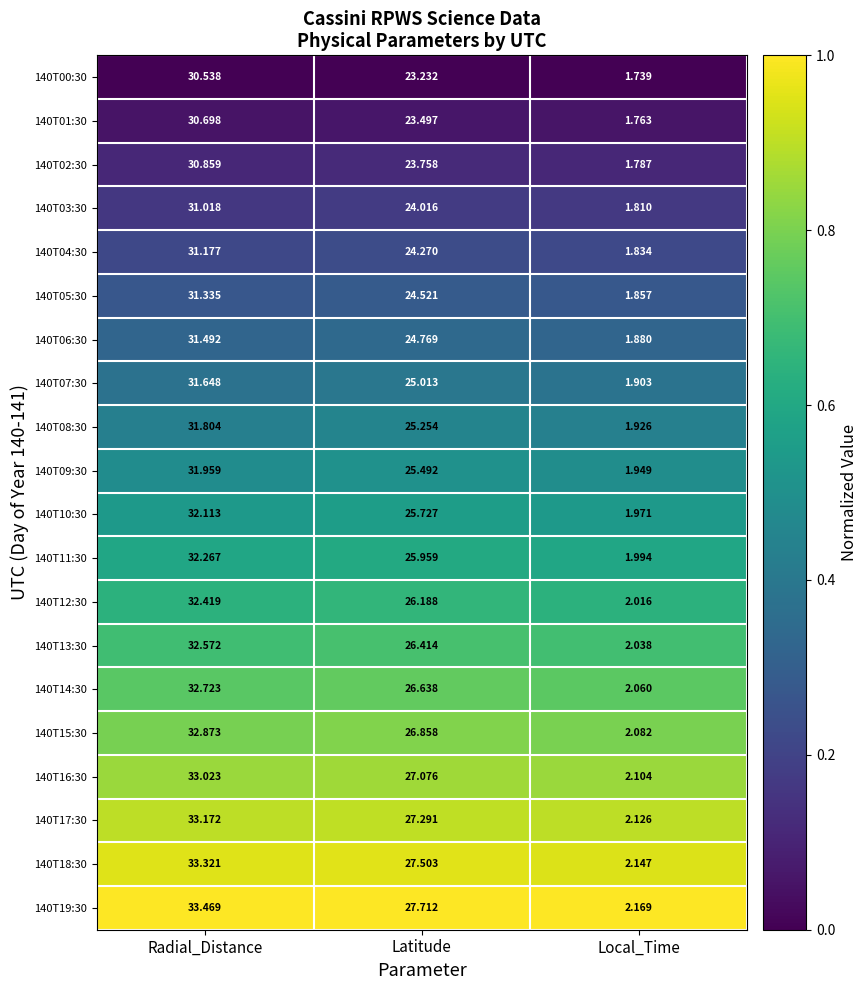

What is the difference between the highest and lowest values at Local_Time?

0.4